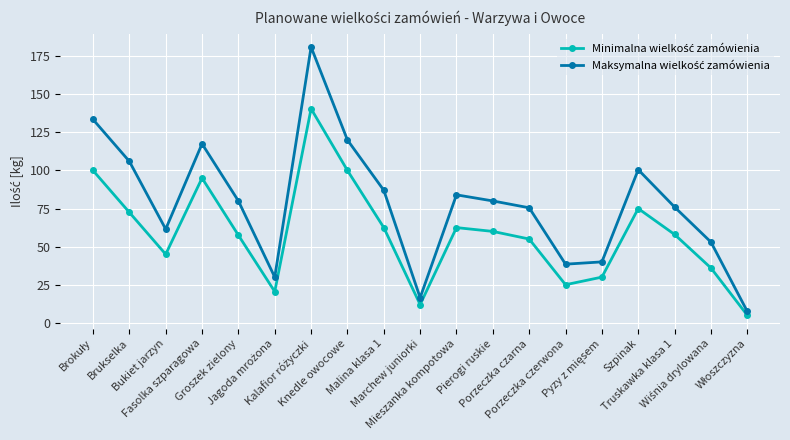

What is the smallest value displayed?

5.0